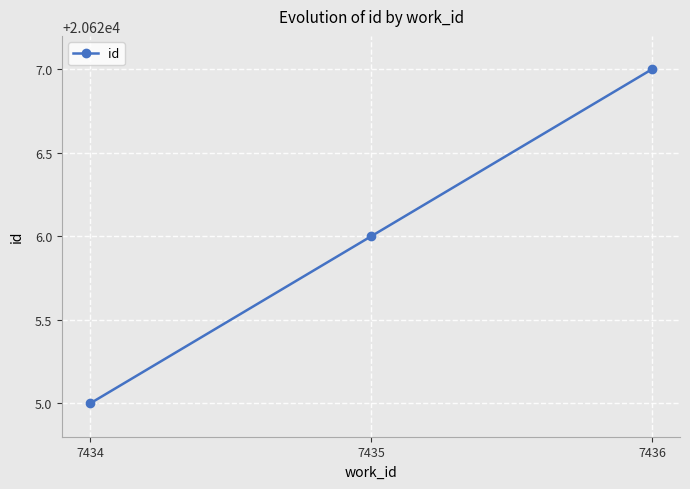

What is the change in value from 7434 to 7436?

+2